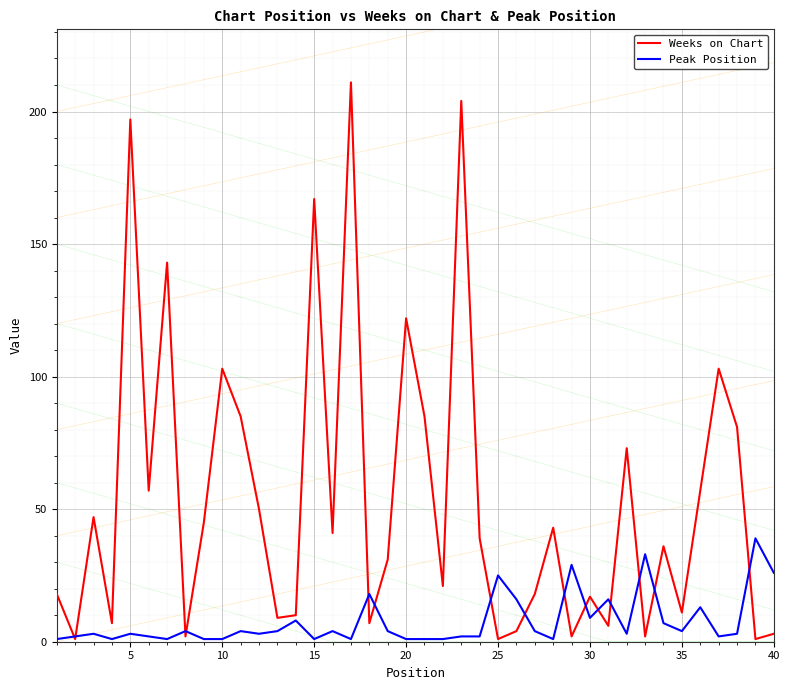

Reading left to right, list all the values displayed in this chart.

Weeks on Chart: 18	1	47	7	197	57	143	2	45	103	85	50	9	10	167	41	211	7	31	122	85	21	204	39	1	4	18	43	2	17	6	73	2	36	11	57	103	81	1	3
Peak Position: 1	2	3	1	3	2	1	4	1	1	4	3	4	8	1	4	1	18	4	1	1	1	2	2	25	16	4	1	29	9	16	3	33	7	4	13	2	3	39	26